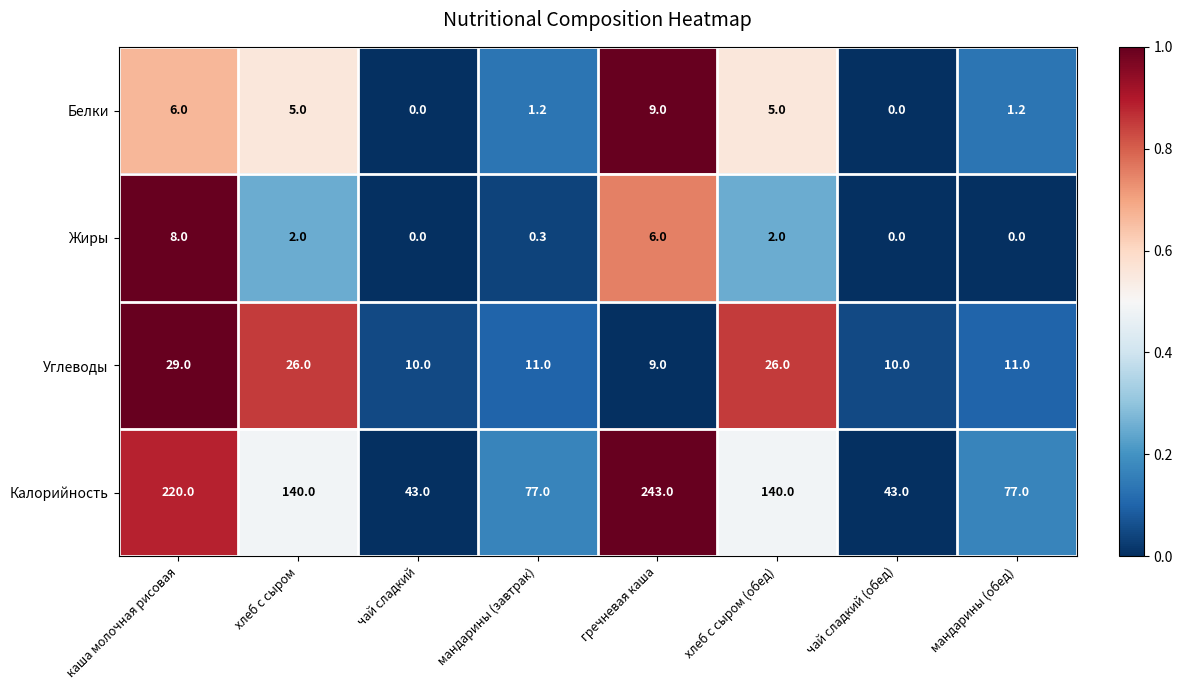

What is the average value of the Белки series?

3.4